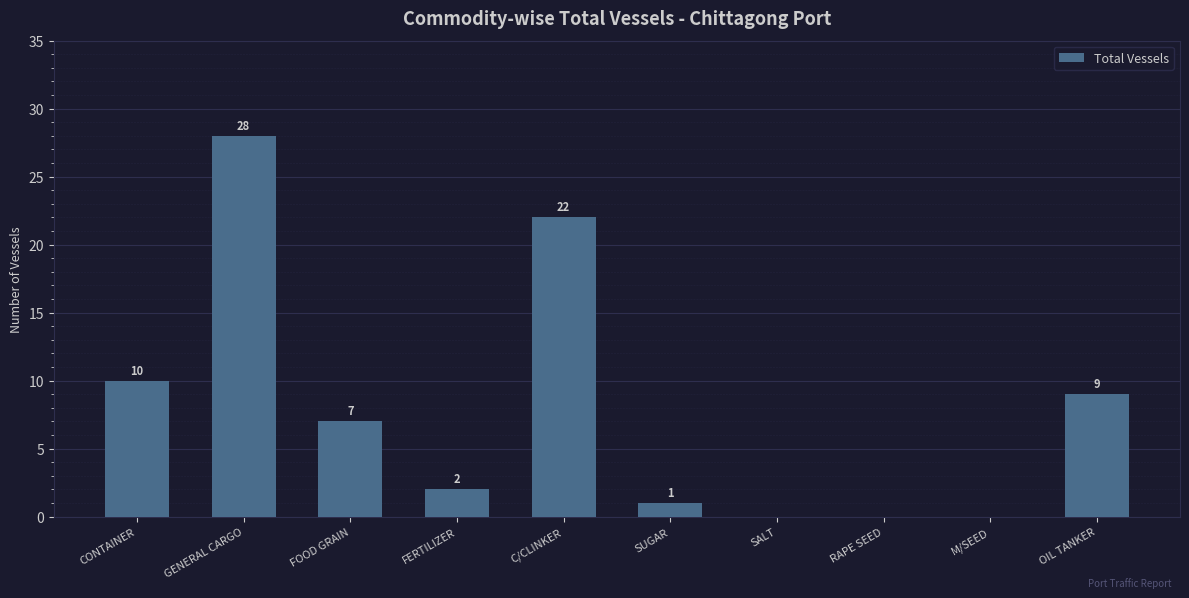

What is the sum of all values?

79